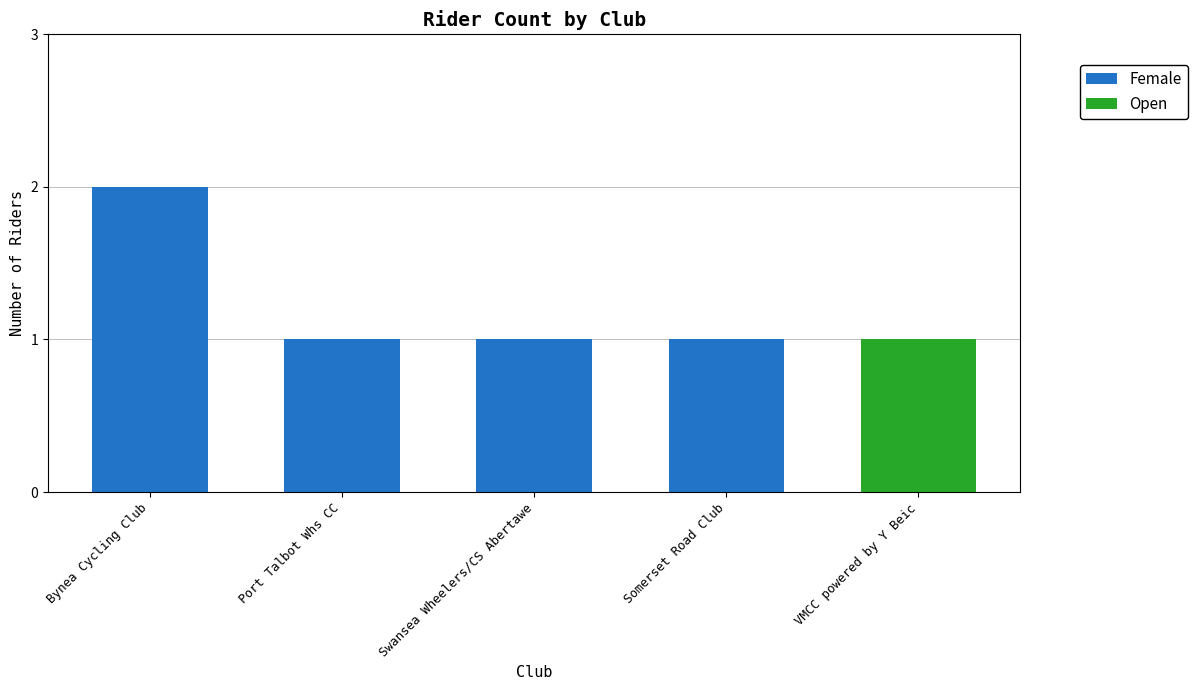

Is it true that Female equals -1 at VMCC powered by Y Beic?

False